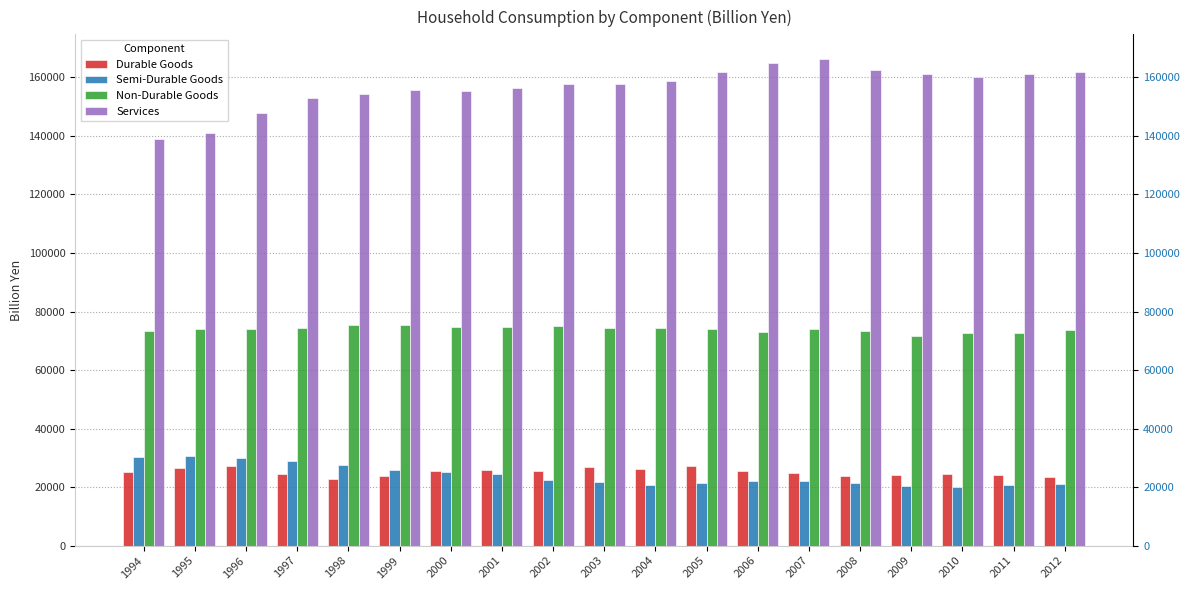

What is the sum of the Durable Goods values at 2010 and 2000?

50116.5